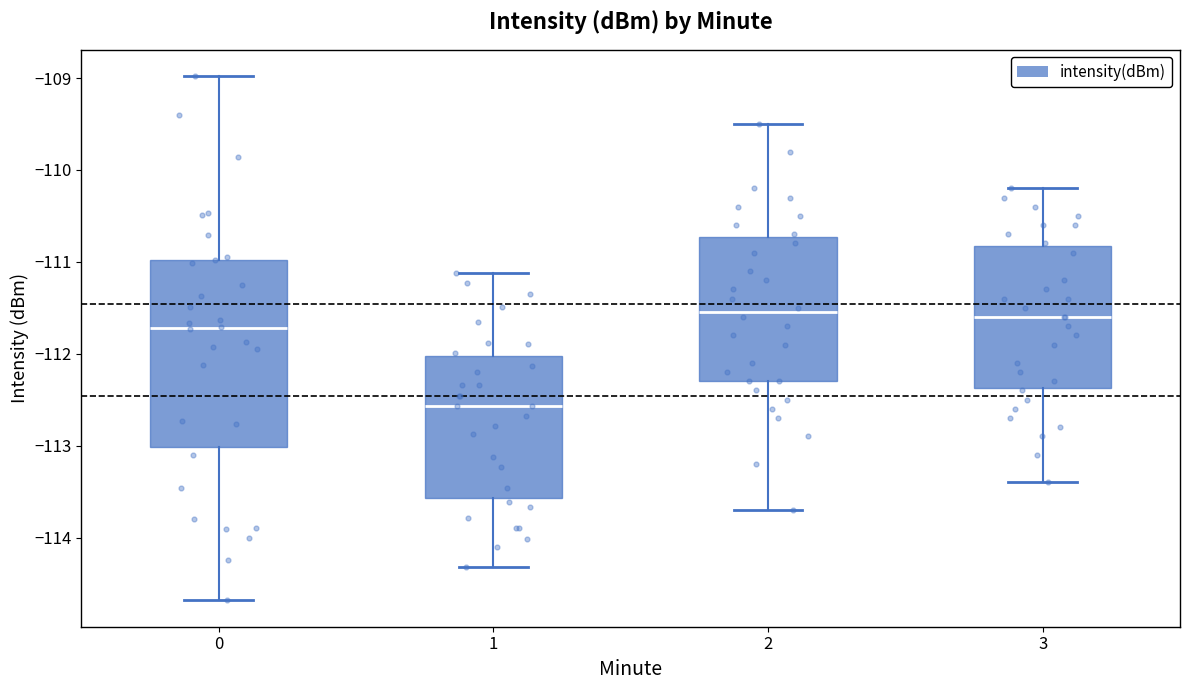

Reading left to right, read every box against the y-axis: the position of its median line, the range the box covers, and the ends of its whiskers. The values are not printed on the chart, so give them approximately, as read against the axis.

0: median -111.7, box -113.0 to -111.0, whiskers -114.7 to -109.0
1: median -112.6, box -113.6 to -112.0, whiskers -114.3 to -111.1
2: median -111.5, box -112.3 to -110.7, whiskers -113.7 to -109.5
3: median -111.6, box -112.4 to -110.8, whiskers -113.4 to -110.2